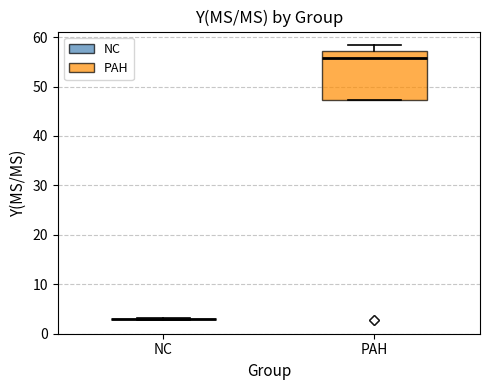

Reading left to right, transcribe this box plot: for each box, give where its median line is, the range the box spans, and where its two whiskers end, as read against the y-axis. The values are not printed on the chart, so give them approximately, as read against the axis.

NC: box collapsed to a line at 3, whiskers 3 to 3
PAH: median 56, box 47 to 57, whiskers 47 to 58